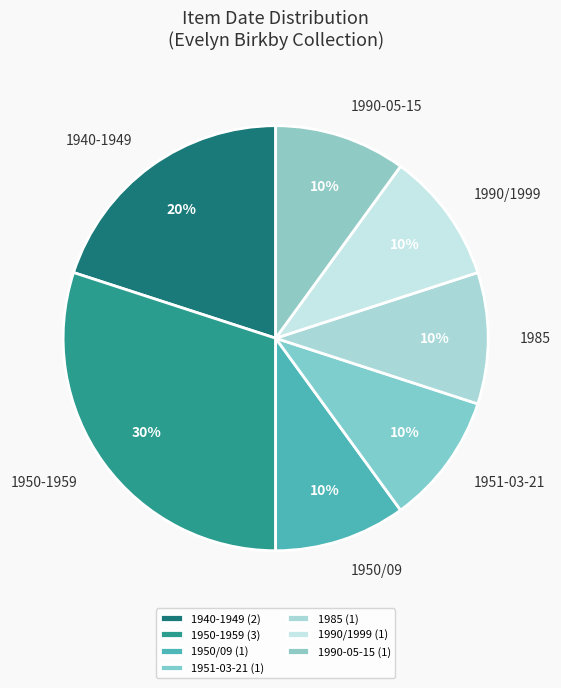

How many segments does this pie chart have?

7